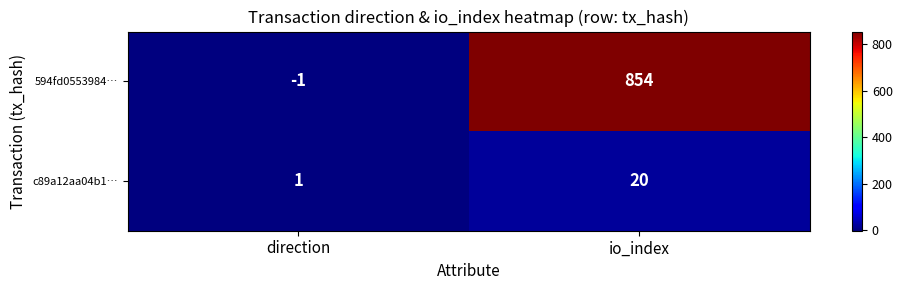

The 594fd0553984… series shows 854 at io_index. True or false?

True